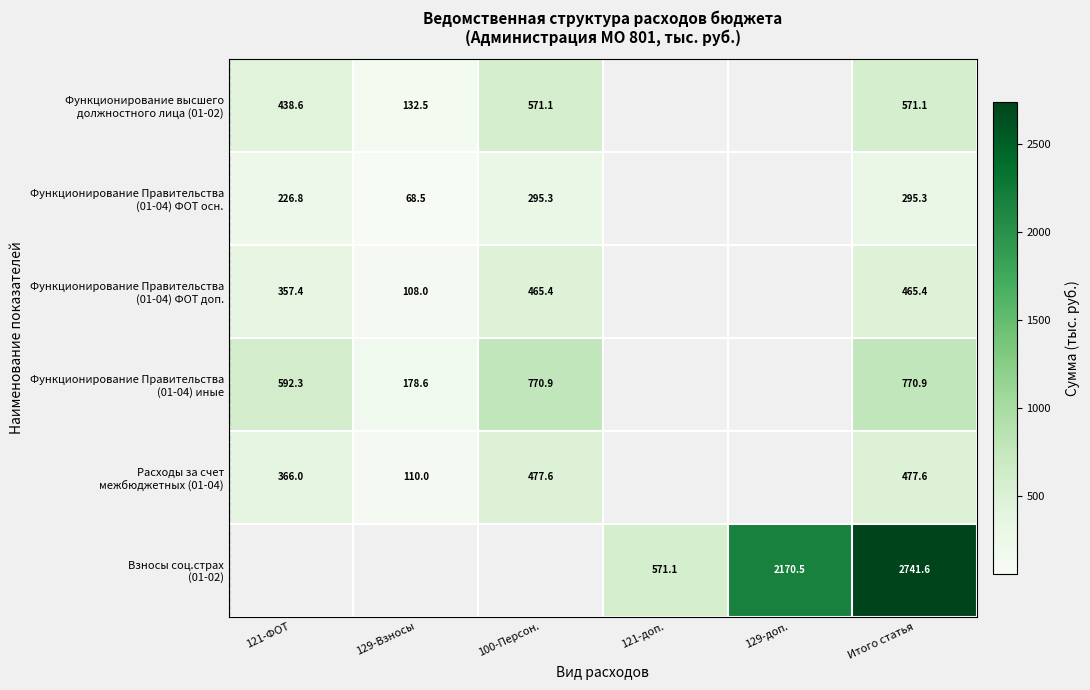

What is the maximum value shown in the chart?

2741.6